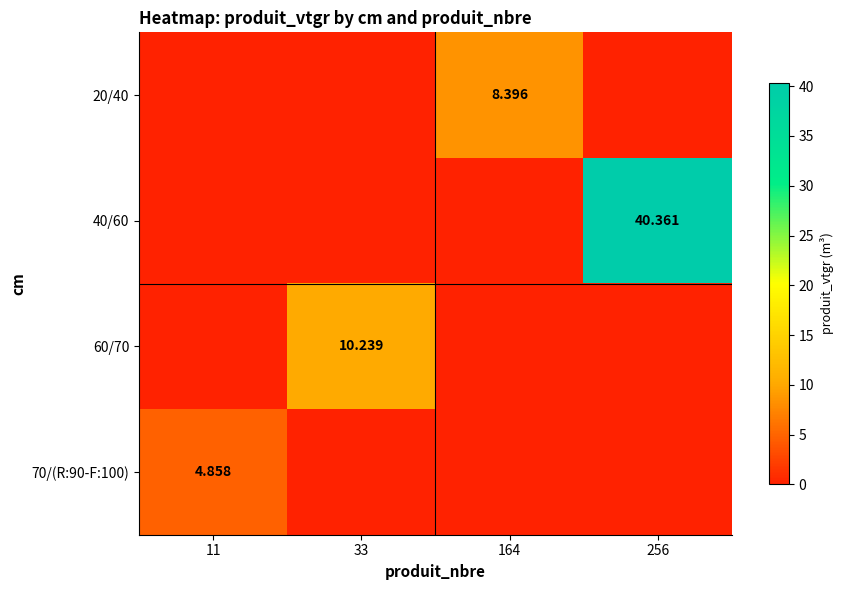

What is the difference between the maximum and minimum values in the 70/(R:90-F:100) series?

4.9